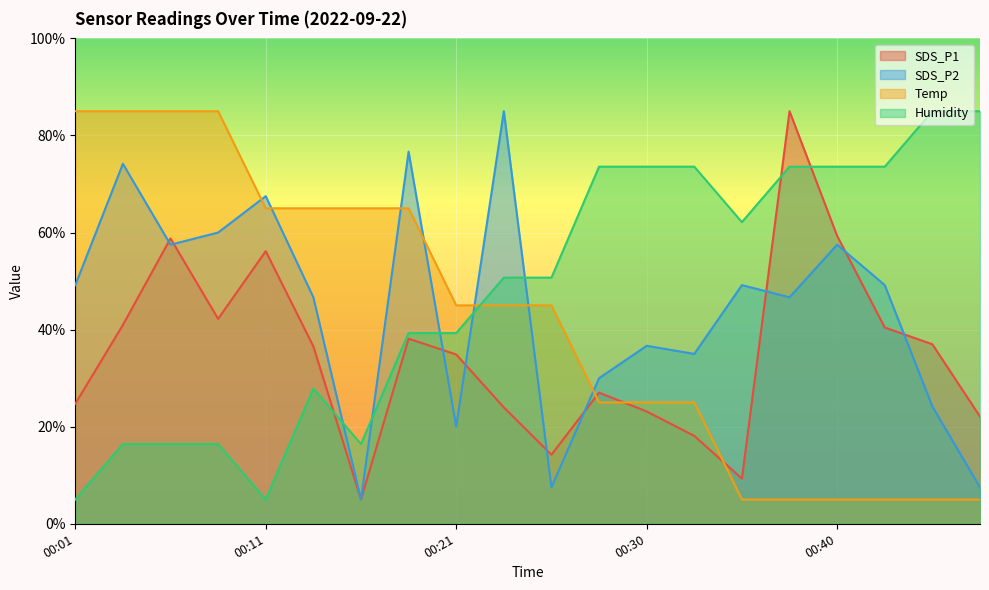

What is the highest value of the SDS_P1 series?

85.0